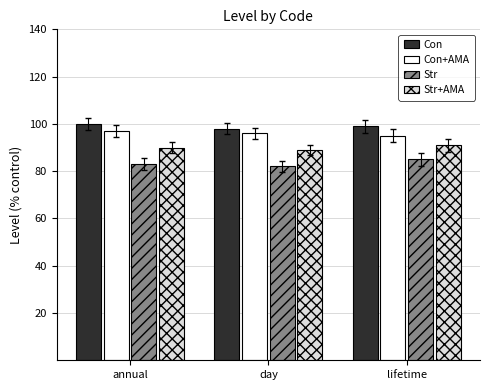

What is the total value across all series at day?

365